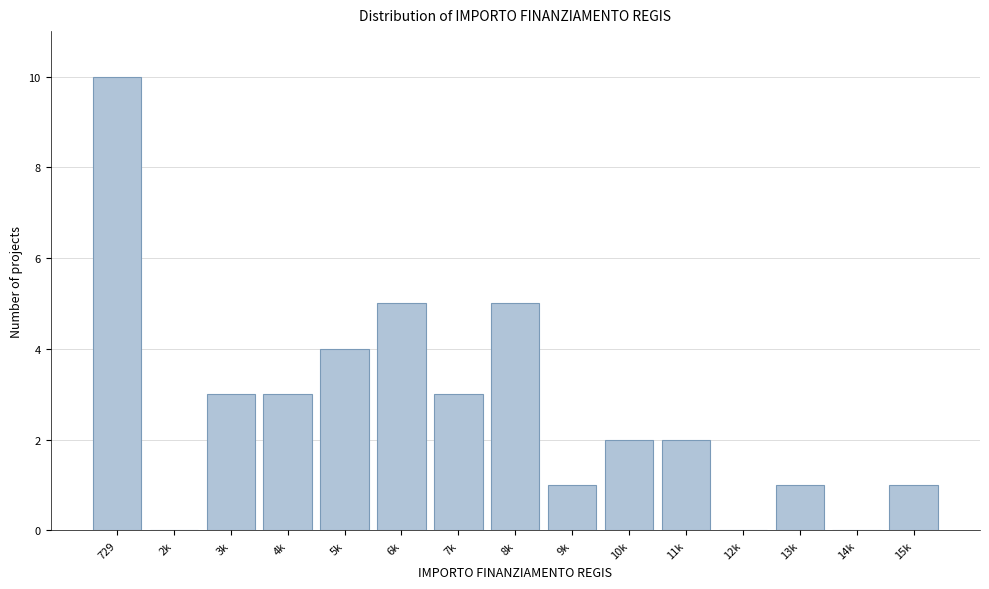

Reading left to right, extract all data points from this chart.

729=10	2k=0	3k=3	4k=3	5k=4	6k=5	7k=3	8k=5	9k=1	10k=2	11k=2	12k=0	13k=1	14k=0	15k=1